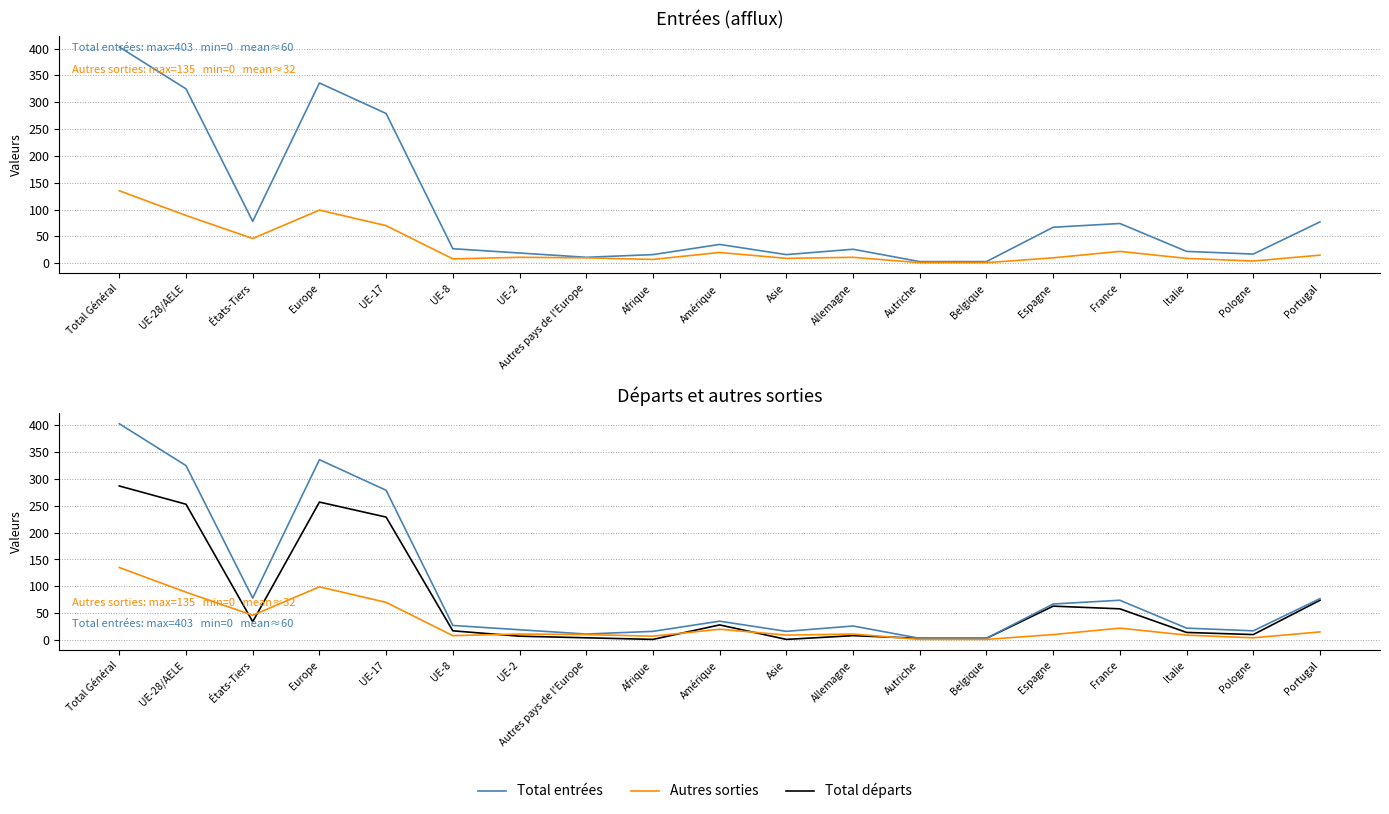

What is the difference between the second highest and minimum values in the Total départs series?

256